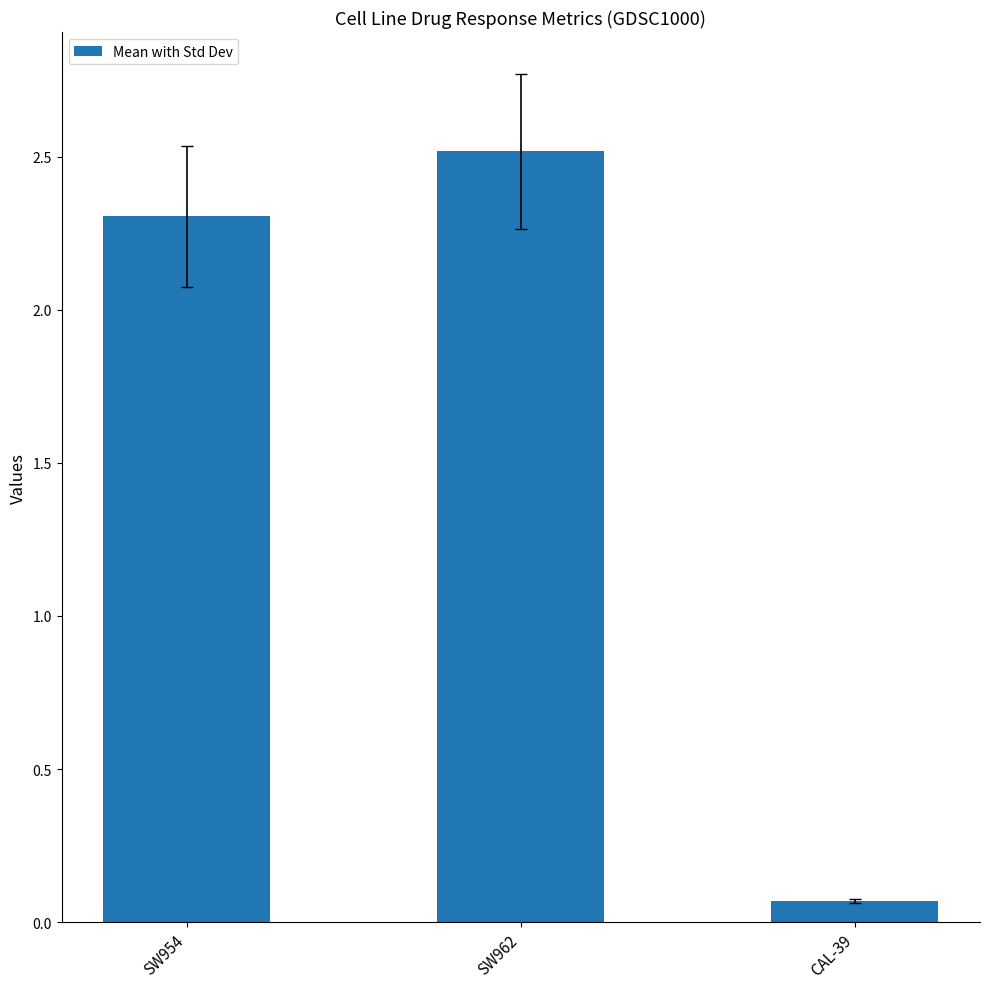

List the labels in order of value, smallest first.

CAL-39, SW954, SW962